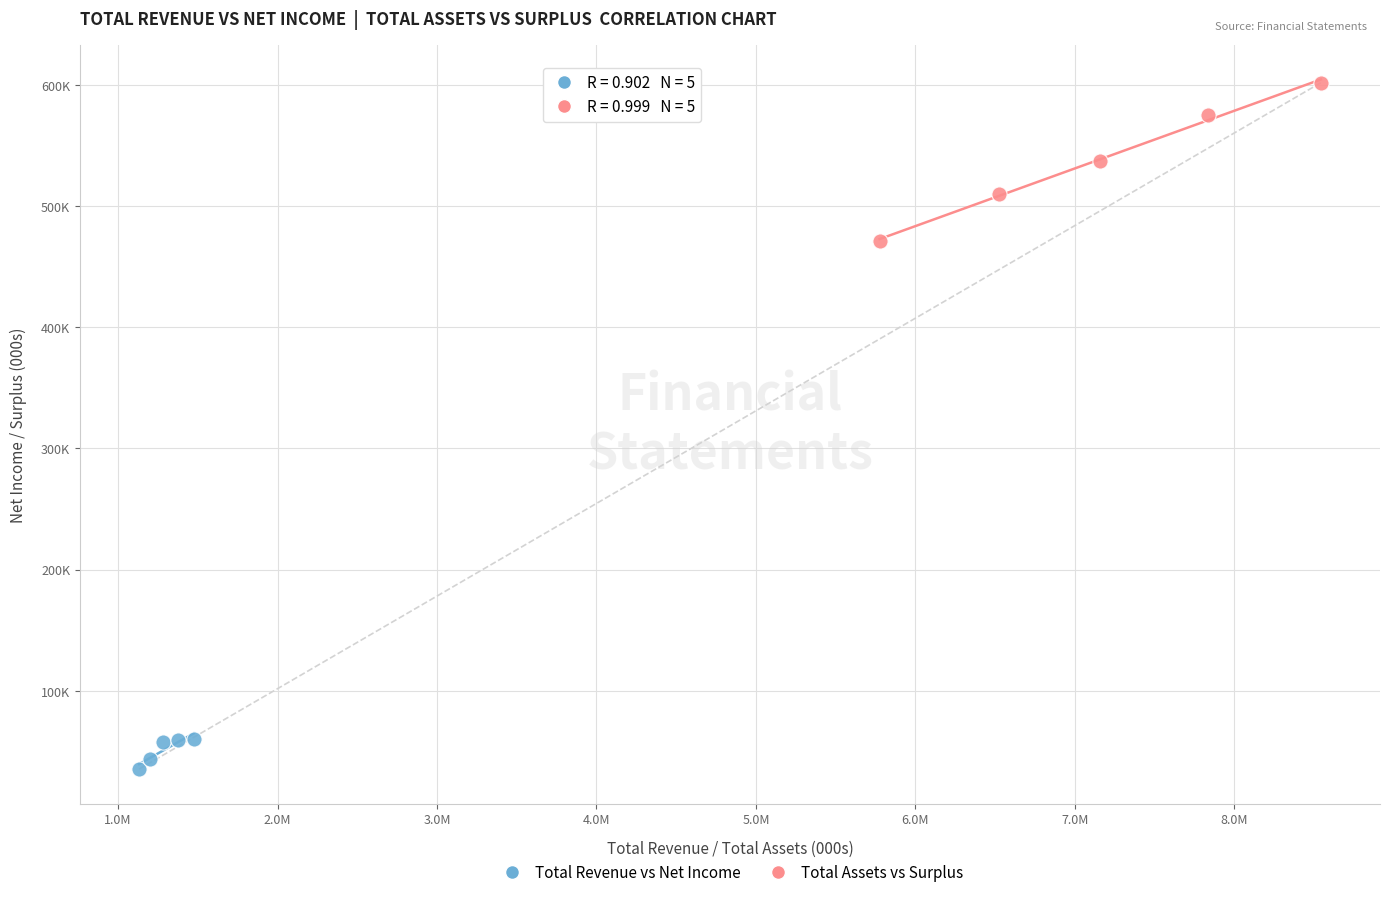

What are all the series names shown in the legend?

Total Revenue vs Net Income, Total Assets vs Surplus